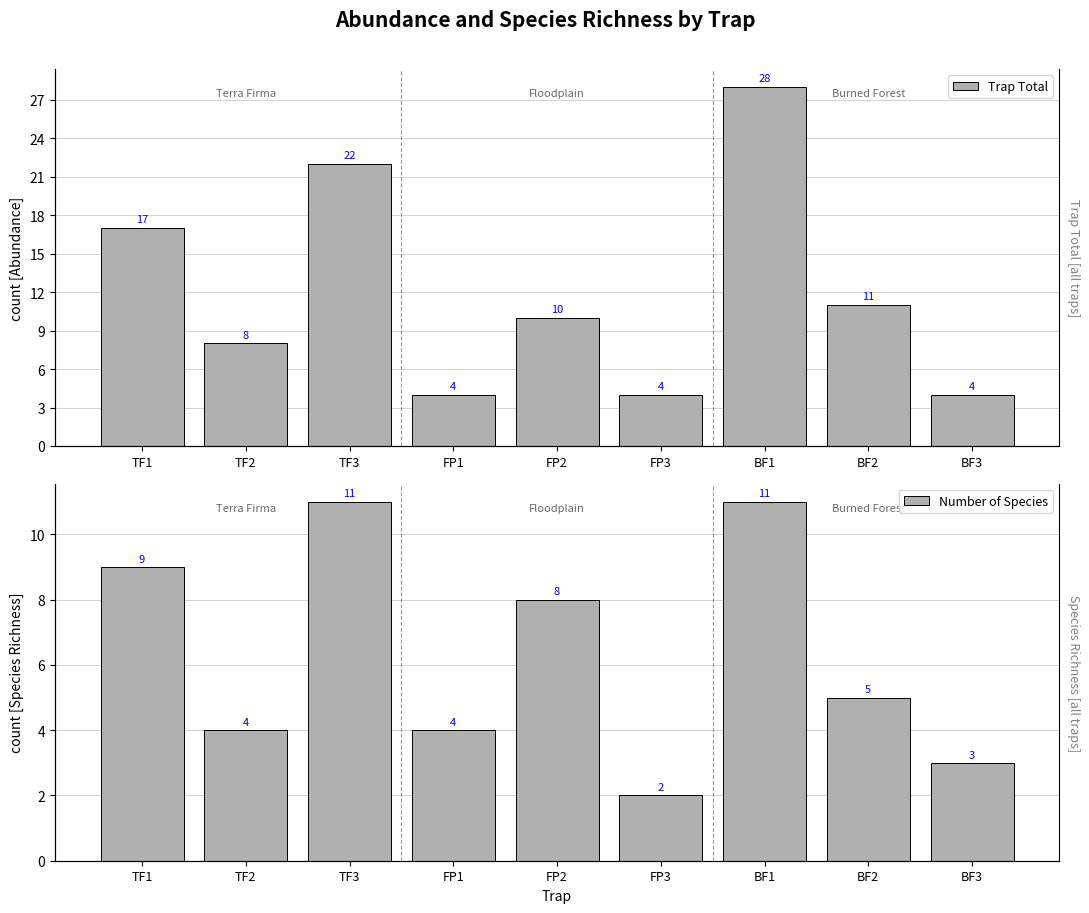

List the labels in order of Trap Total value, smallest first.

FP1, FP3, BF3, TF2, FP2, BF2, TF1, TF3, BF1